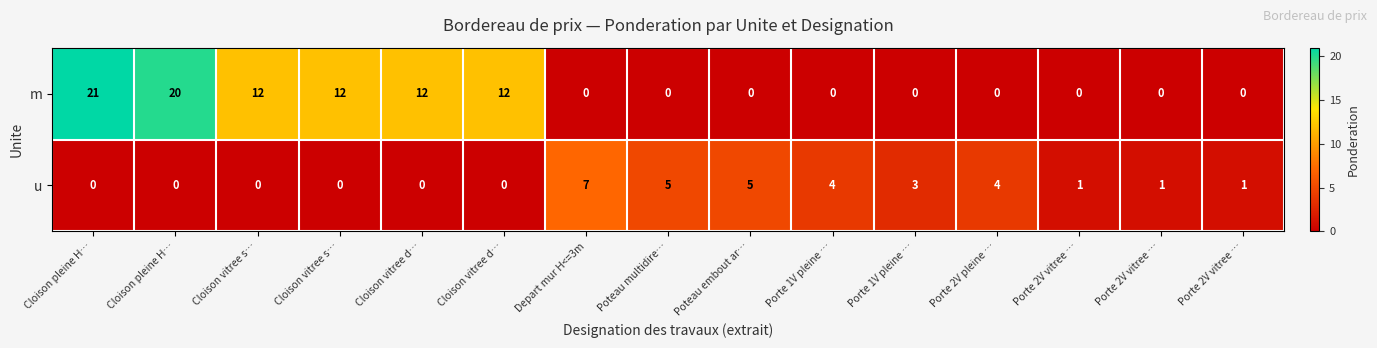

How many values in m are above zero?

6